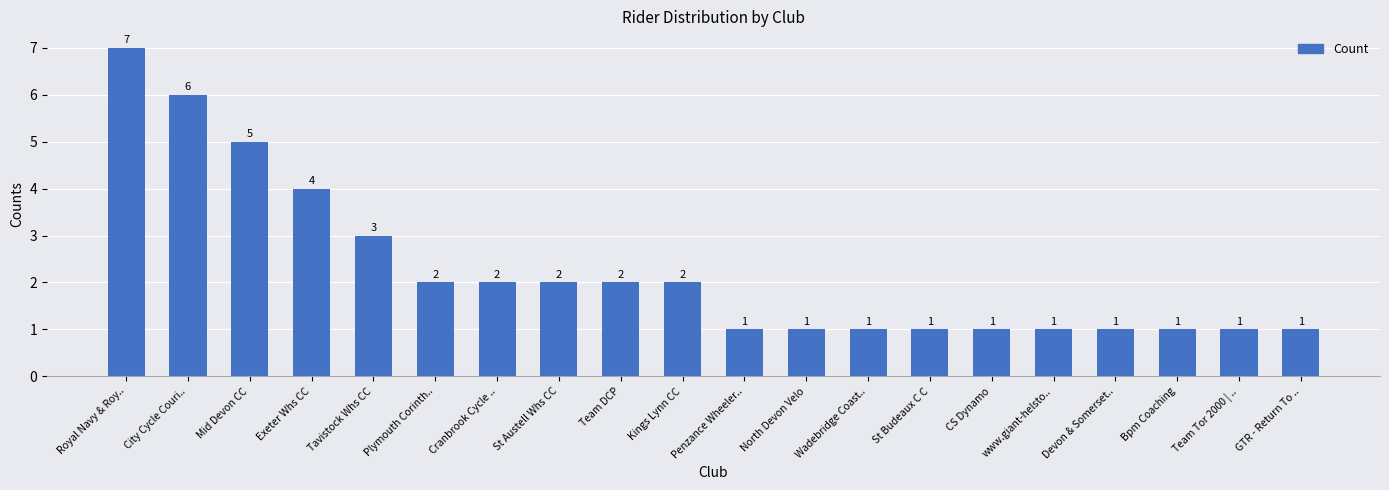

Count the number of data series in this chart.

1